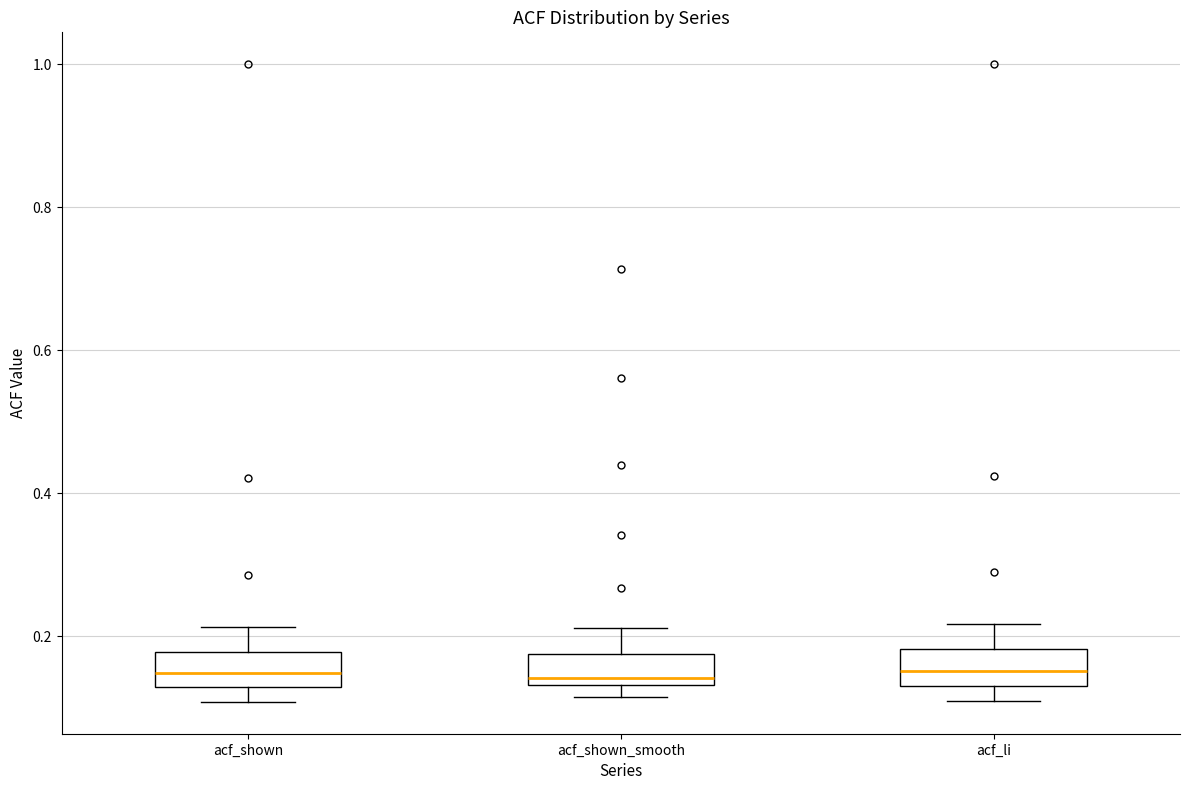

Reading left to right, transcribe this box plot: for each box, give where its median line is, the range the box spans, and where its two whiskers end, as read against the y-axis. The values are not printed on the chart, so give them approximately, as read against the axis.

acf_shown: median 0.14, box 0.12 to 0.18, whiskers 0.10 to 0.22
acf_shown_smooth: median 0.14 (just above the box's lower edge), box 0.14 to 0.18, whiskers 0.12 to 0.22
acf_li: median 0.16, box 0.12 to 0.18, whiskers 0.10 to 0.22